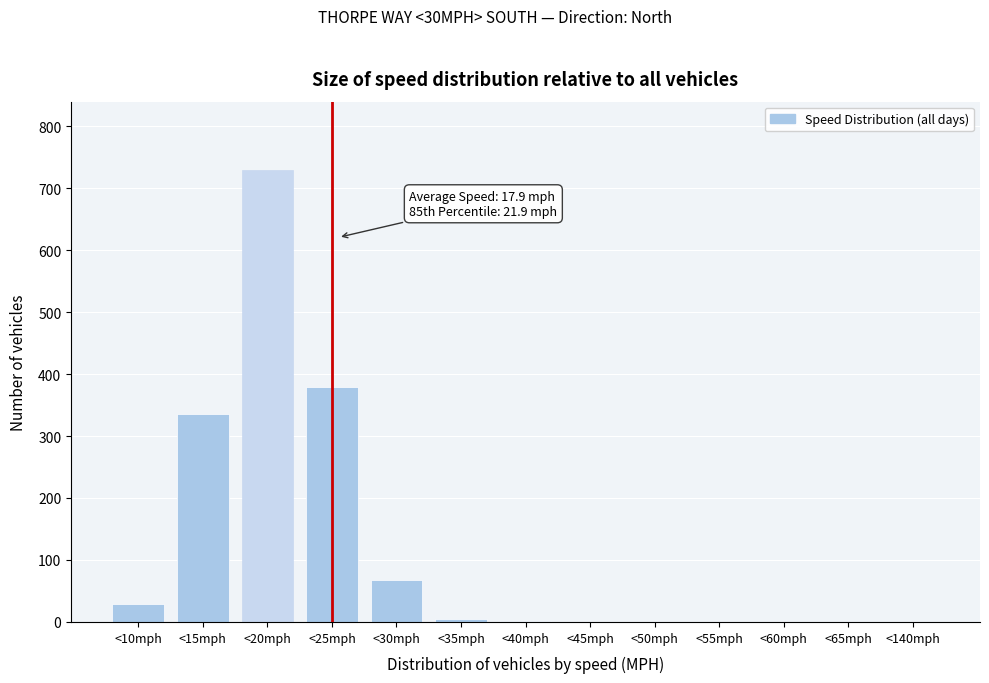

Is it true that the value at <65mph is 0?

True